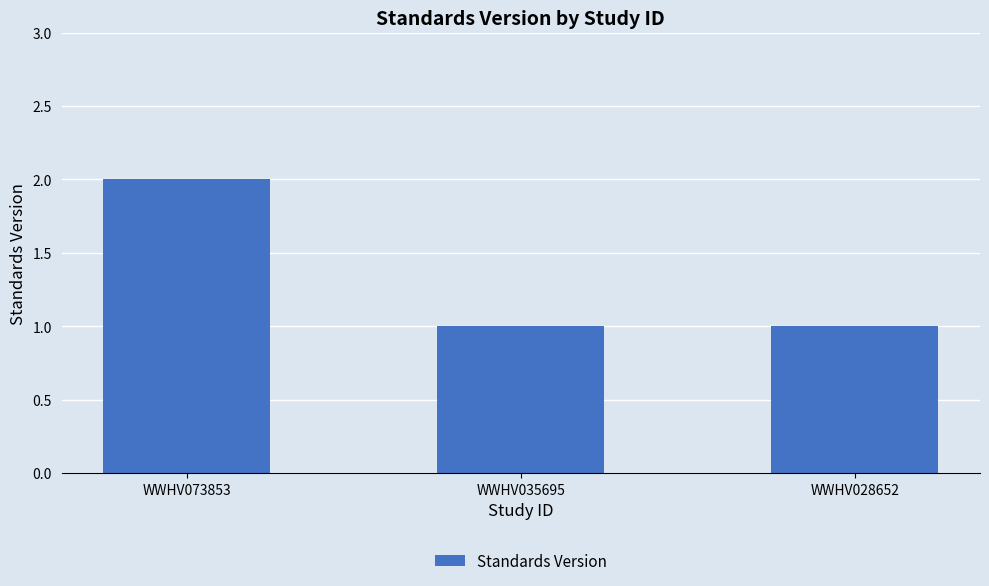

Between WWHV073853 and WWHV035695, which is larger?

WWHV073853